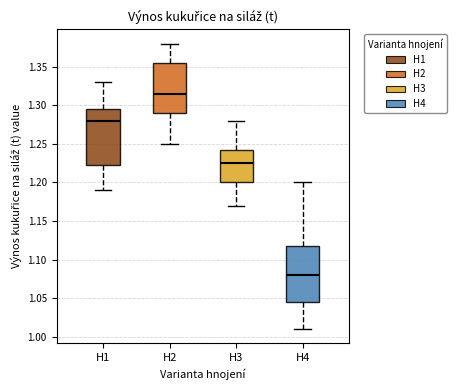

Which box's median line is the highest?

H2